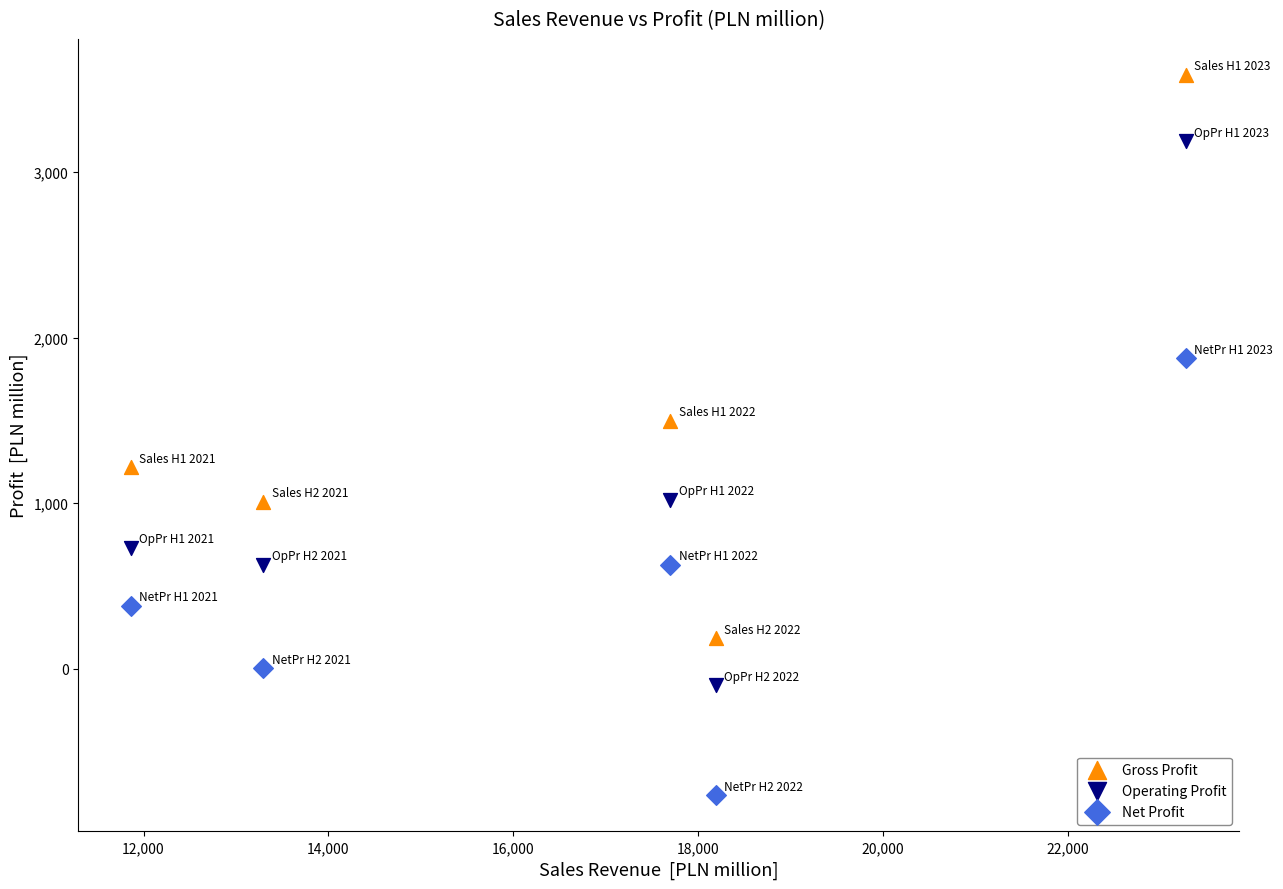

Which series reaches the minimum Y coordinate?

Net Profit